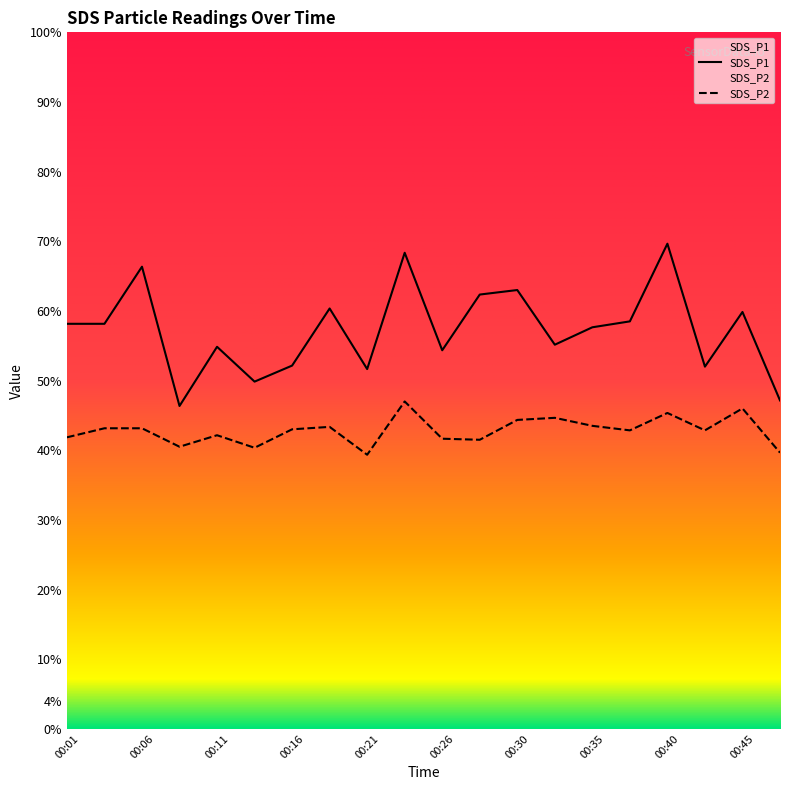

Rank the series by their maximum value, from lowest to highest.

SDS_P2, SDS_P1